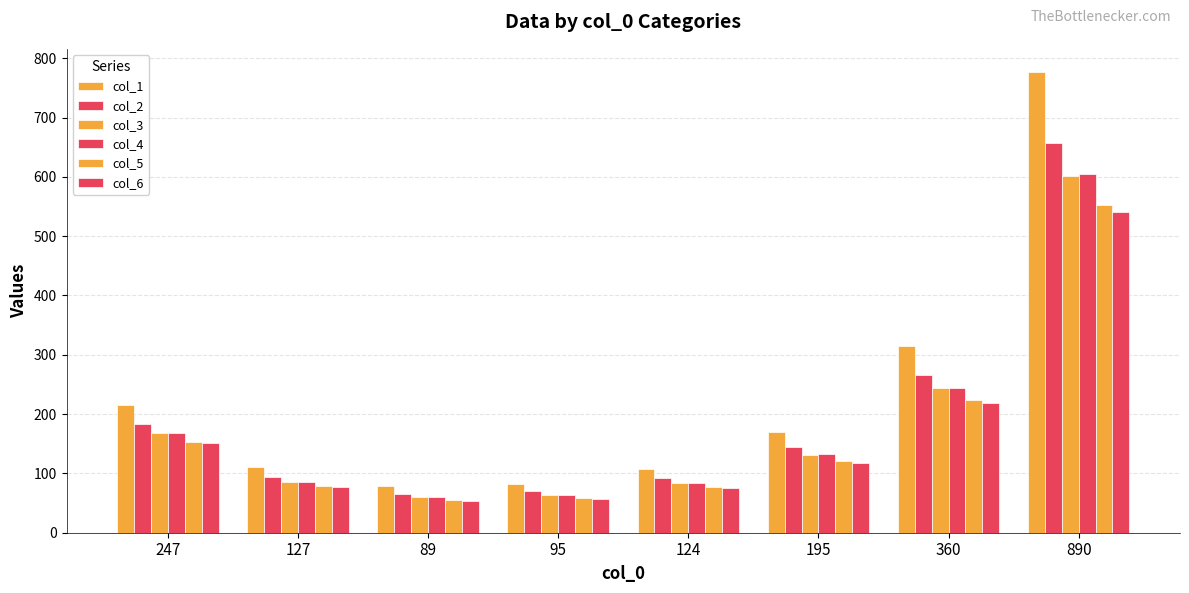

Reading left to right, extract all data points from this chart.

col_1: 247=216	127=111	89=78	95=82	124=108	195=170	360=314	890=777
col_2: 247=183	127=94	89=66	95=70	124=92	195=144	360=266	890=657
col_3: 247=168	127=86	89=60	95=64	124=84	195=131	360=244	890=602
col_4: 247=168	127=86	89=61	95=64	124=84	195=132	360=244	890=604
col_5: 247=153	127=78	89=55	95=59	124=77	195=121	360=223	890=552
col_6: 247=151	127=77	89=54	95=57	124=75	195=118	360=219	890=541